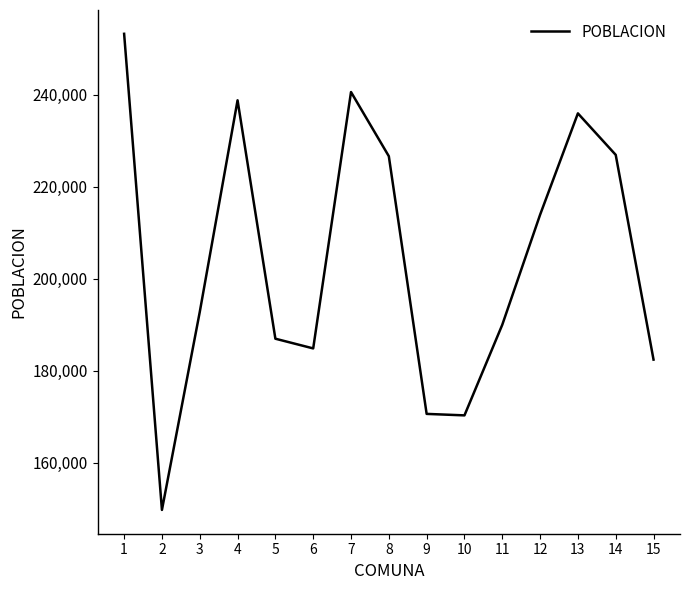

What is the average value?

204249